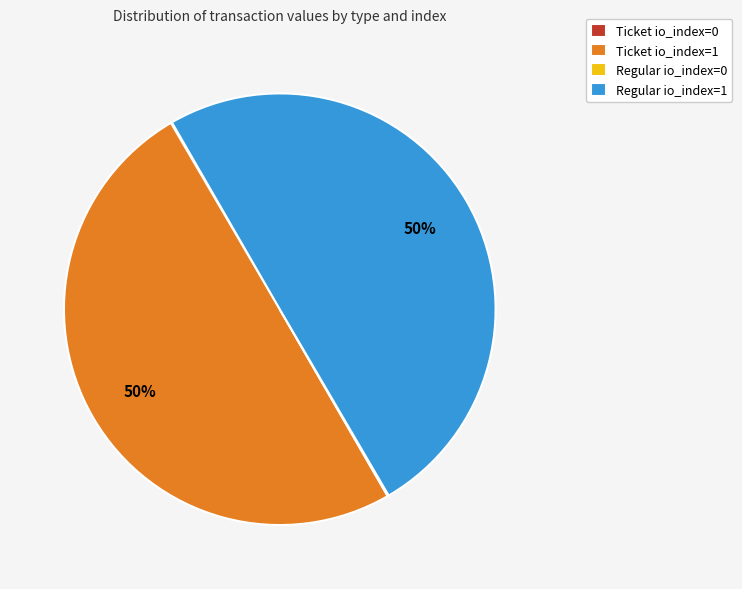

Combined, do Regular io_index=1 and Ticket io_index=1 account for over 50%?

Yes